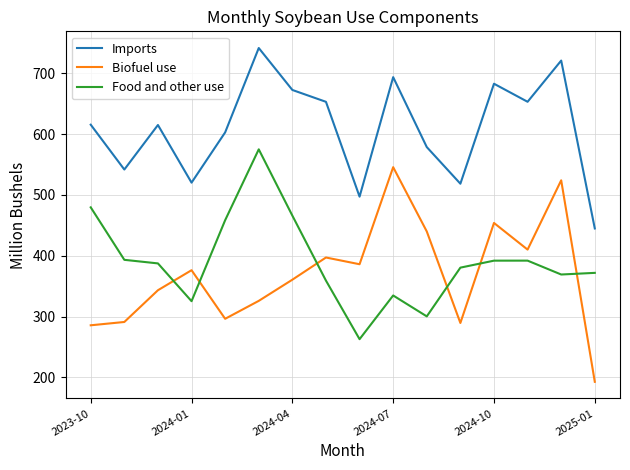

List the series in order of their peak value, lowest first.

Biofuel use, Food and other use, Imports